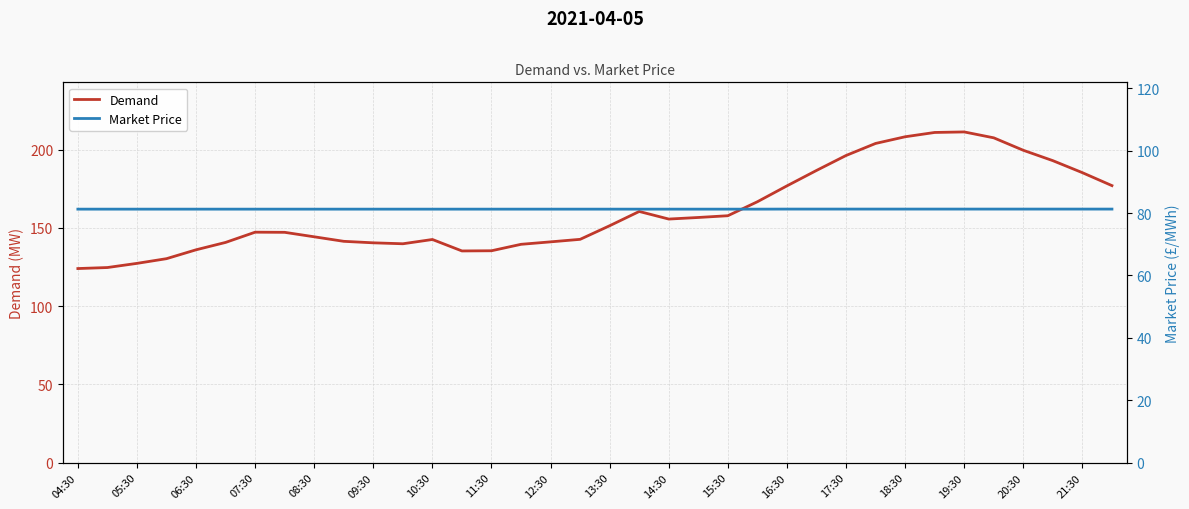

Does the chart display data point markers on the line(s)?

No